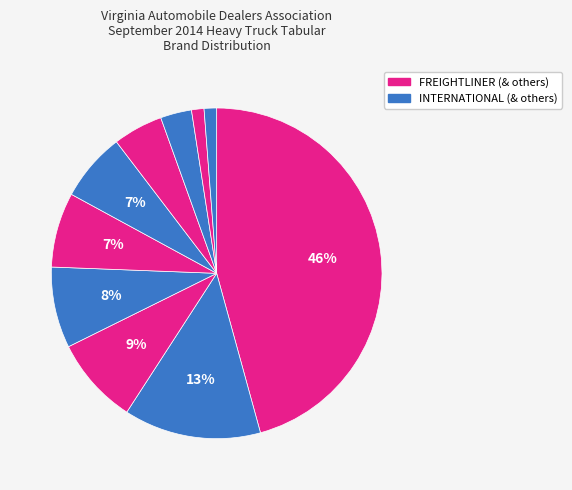

Count the number of slices in the pie.

10